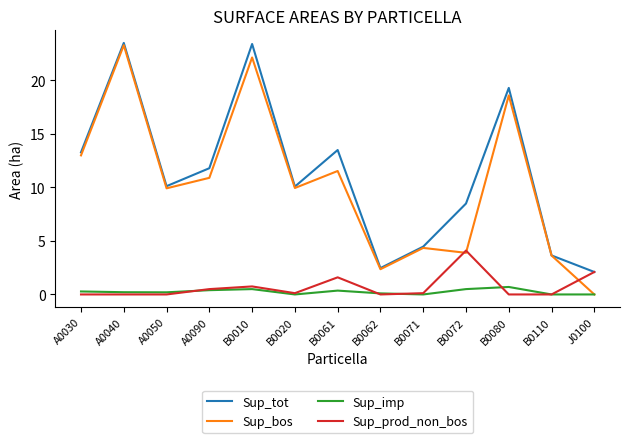

Where is the first local maximum for Sup_bos?

A0040